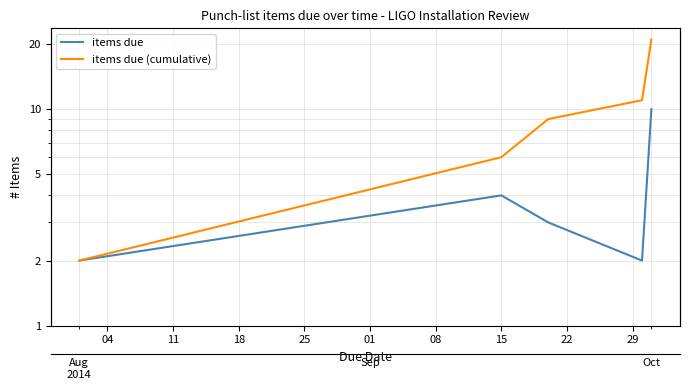

True or false: items due and items due (cumulative) intersect in this chart.

False